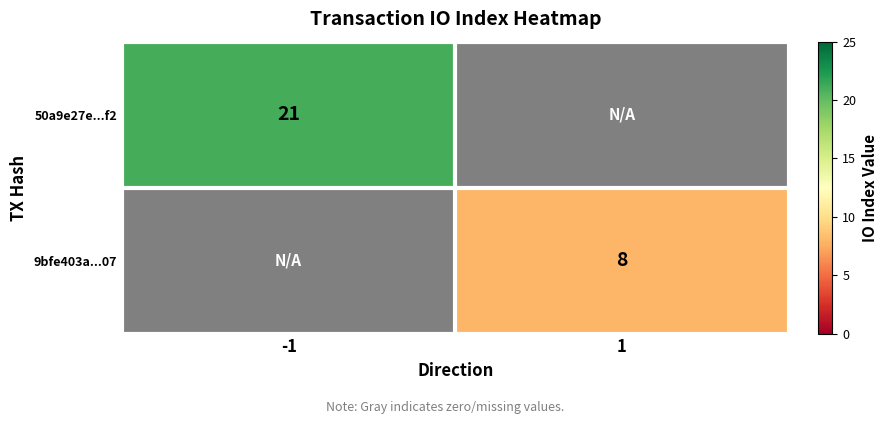

At which category does the chart reach its minimum across all series?

1